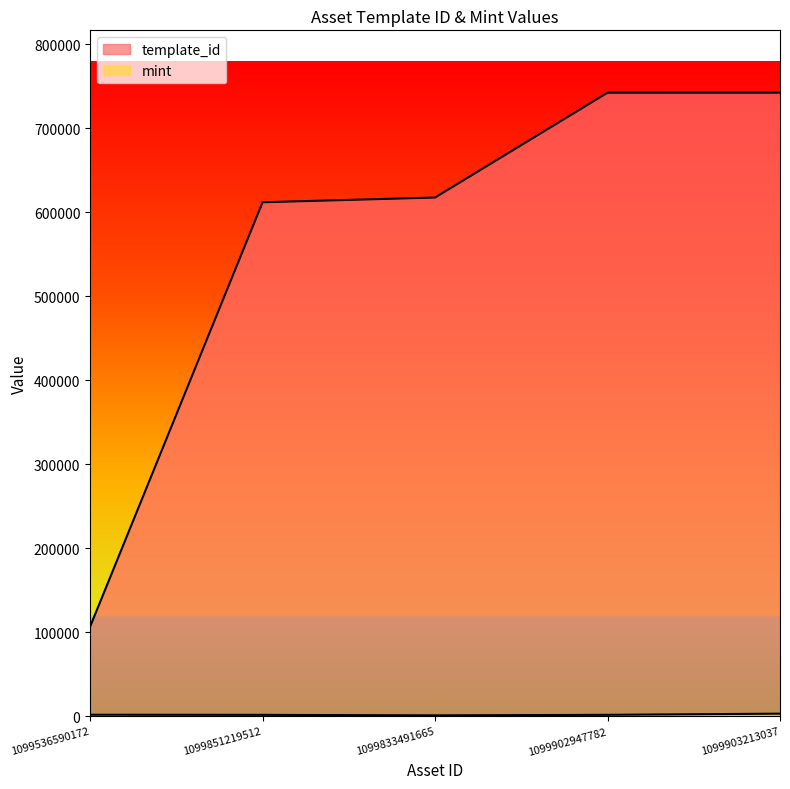

The value of template_id at 1099833491665 is 844987. True or false?

False